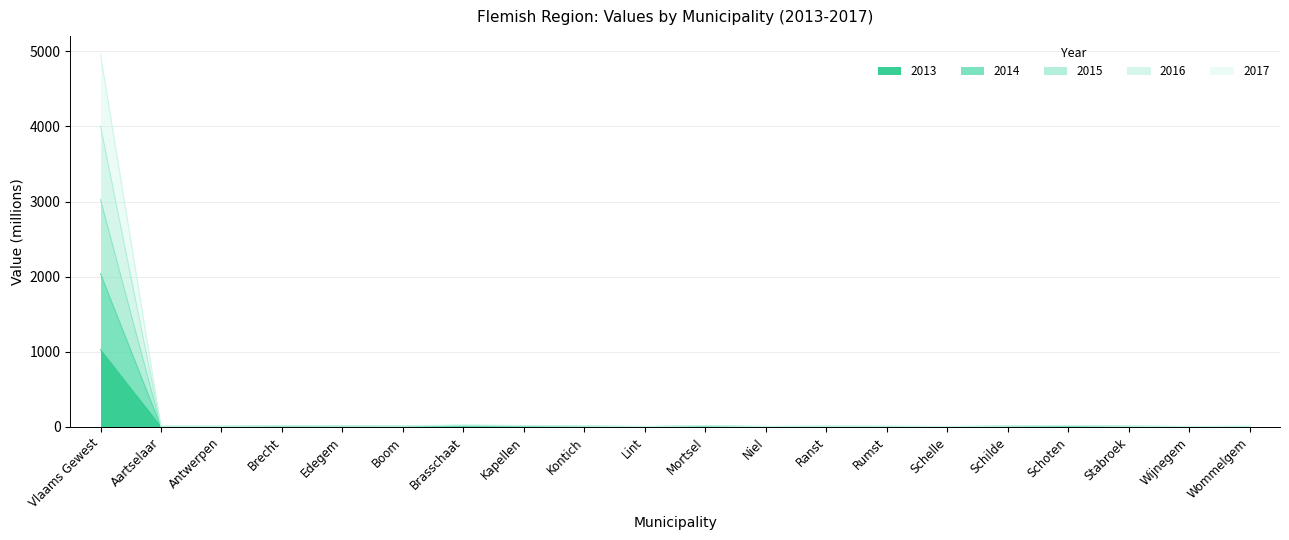

How many lines are shown in the chart?

5